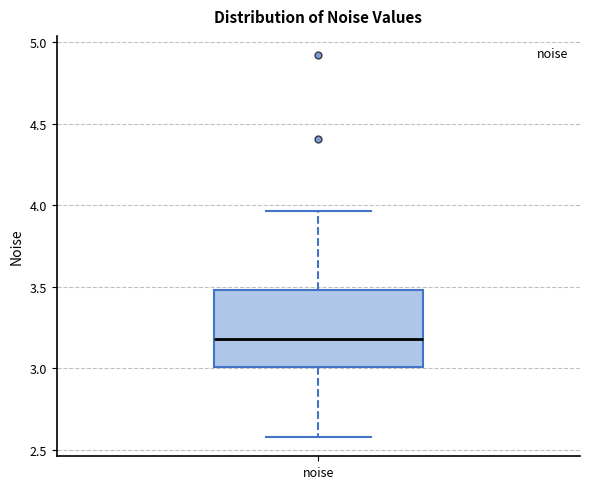

Transcribe this box plot: give where the median line is, the range the box spans, and where the two whiskers end, as read against the y-axis. The values are not printed on the chart, so give them approximately, as read against the axis.

median 3.20, box 3.00 to 3.50, whiskers 2.60 to 3.95